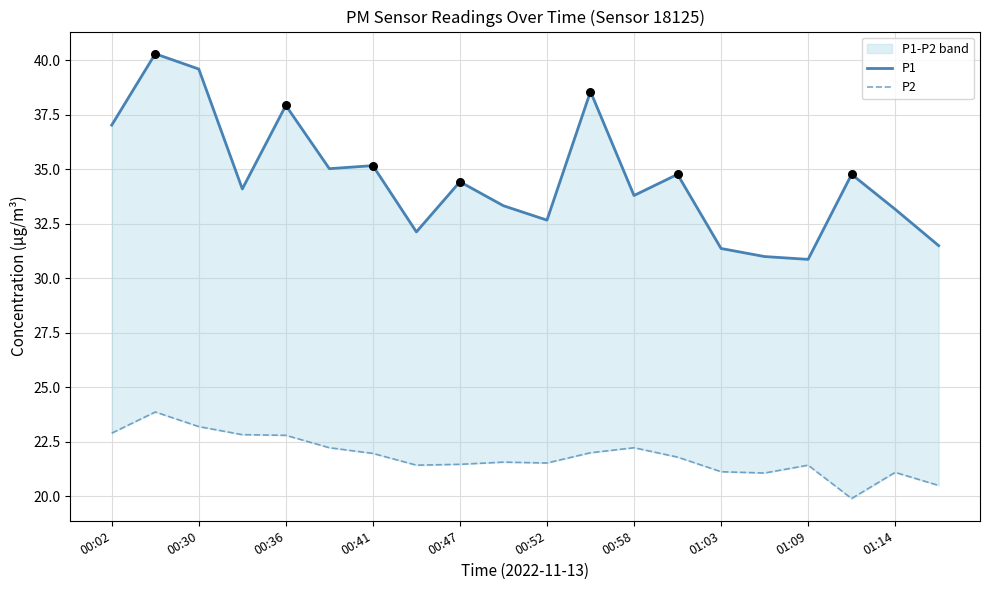

Is the value of P2 at 17 greater than the value of P1 at 00:02?

No